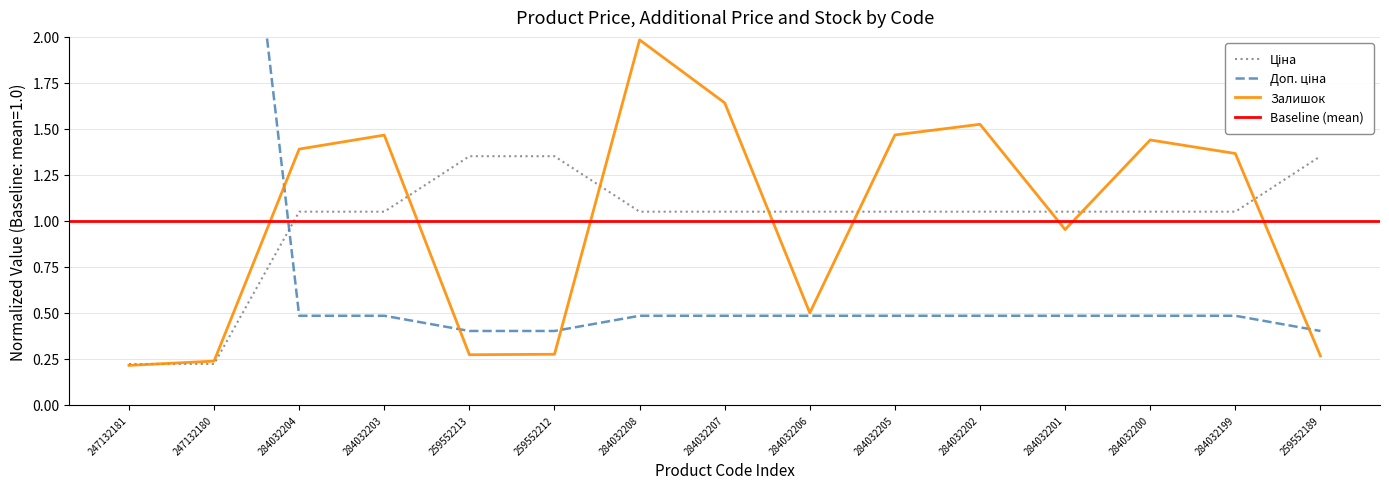

How many values in the Залишок series are below 1?

7